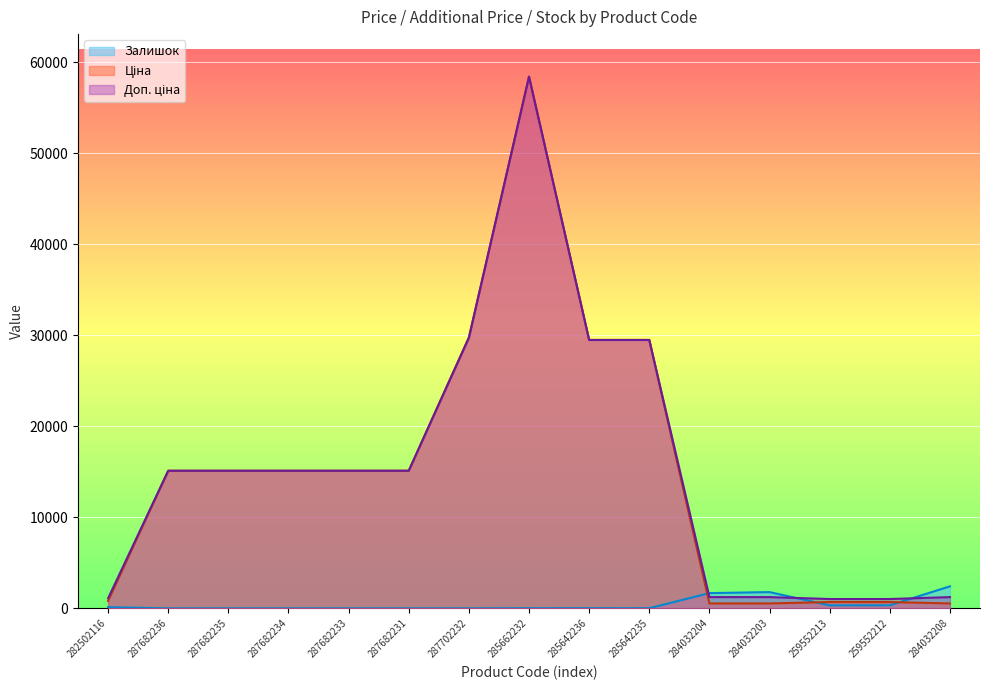

Which has a higher value, 287682235 or 284032208?

287682235